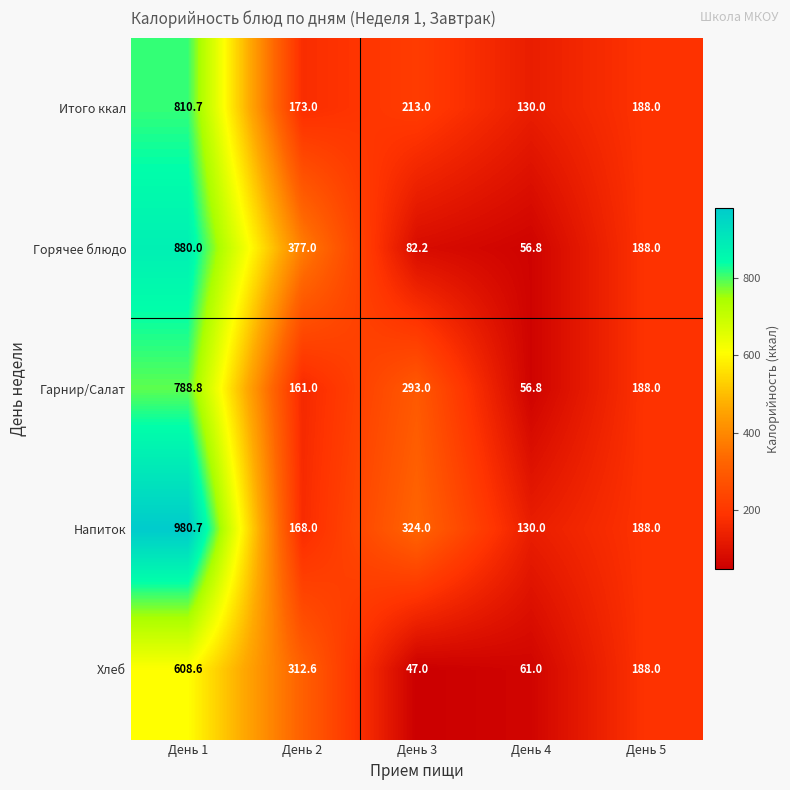

Which series has the largest total across all categories?

Напиток